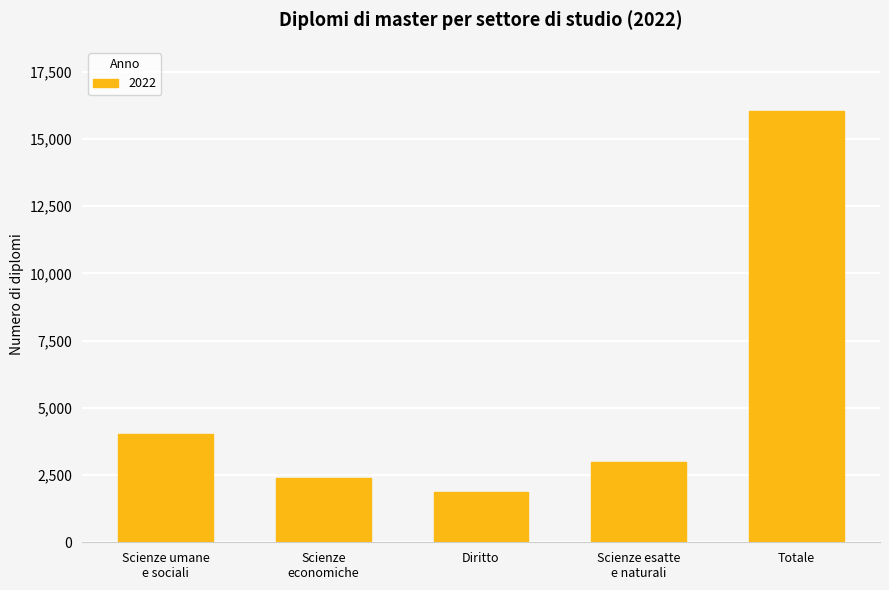

What is the label of the 3rd bar from the left?

Diritto